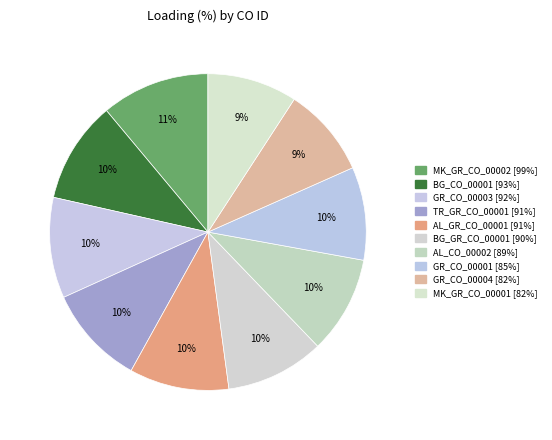

Is AL_CO_00002 [89%] the majority of the pie?

No